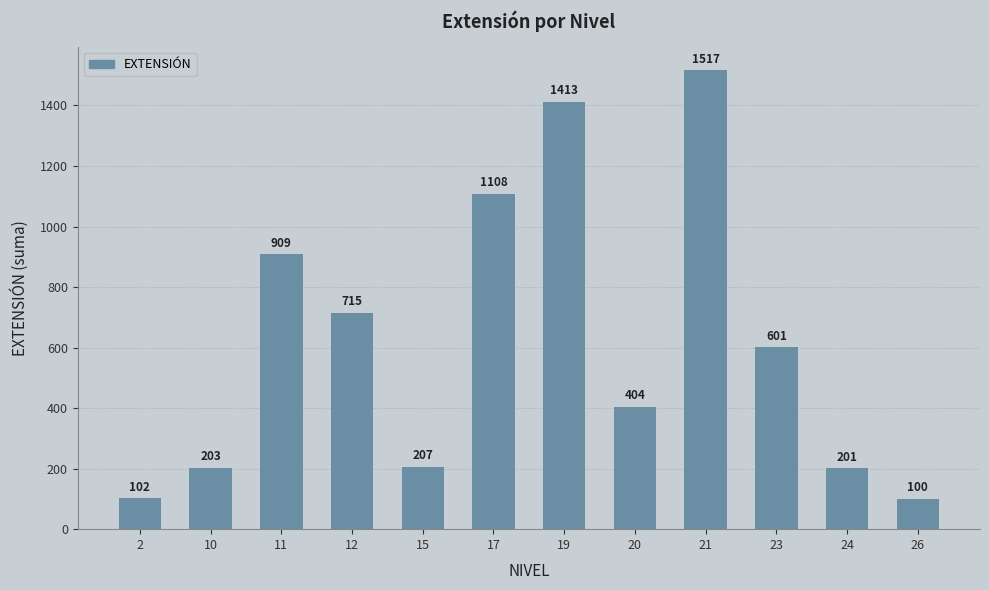

What is the minimum value shown in the chart?

100